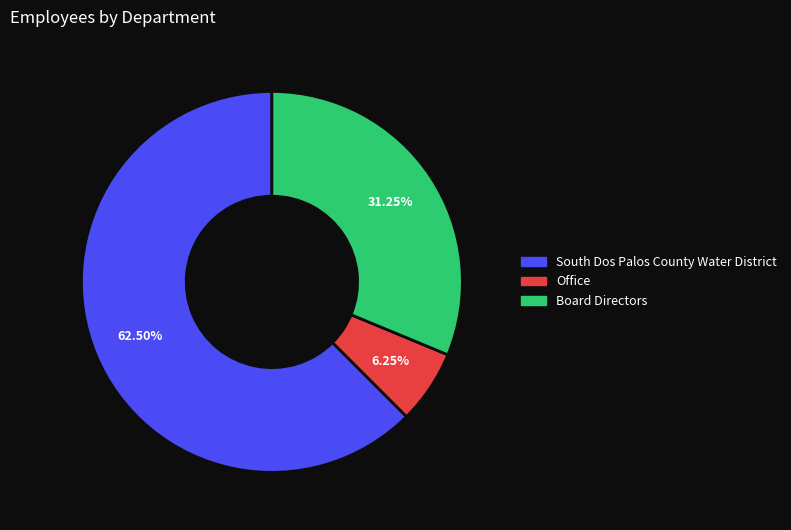

Combined, do Office and Board Directors account for over 50%?

No